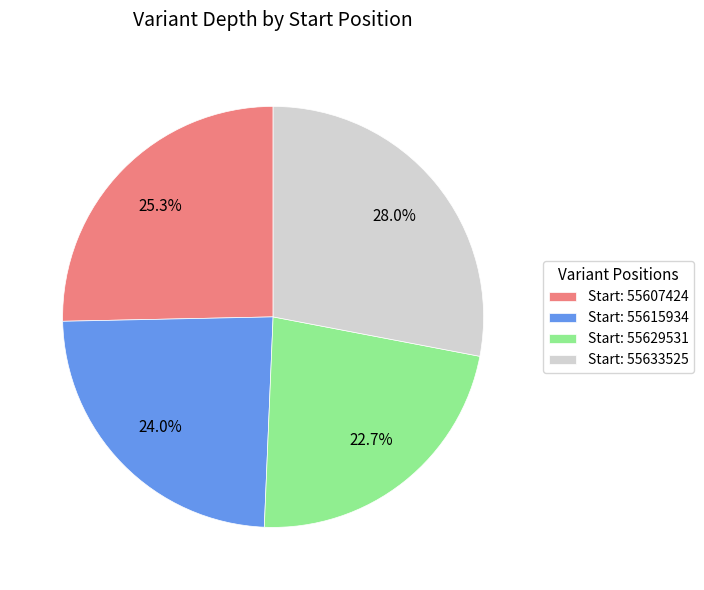

To the nearest percent, what is the difference between the largest and smallest slice percentages?

5%